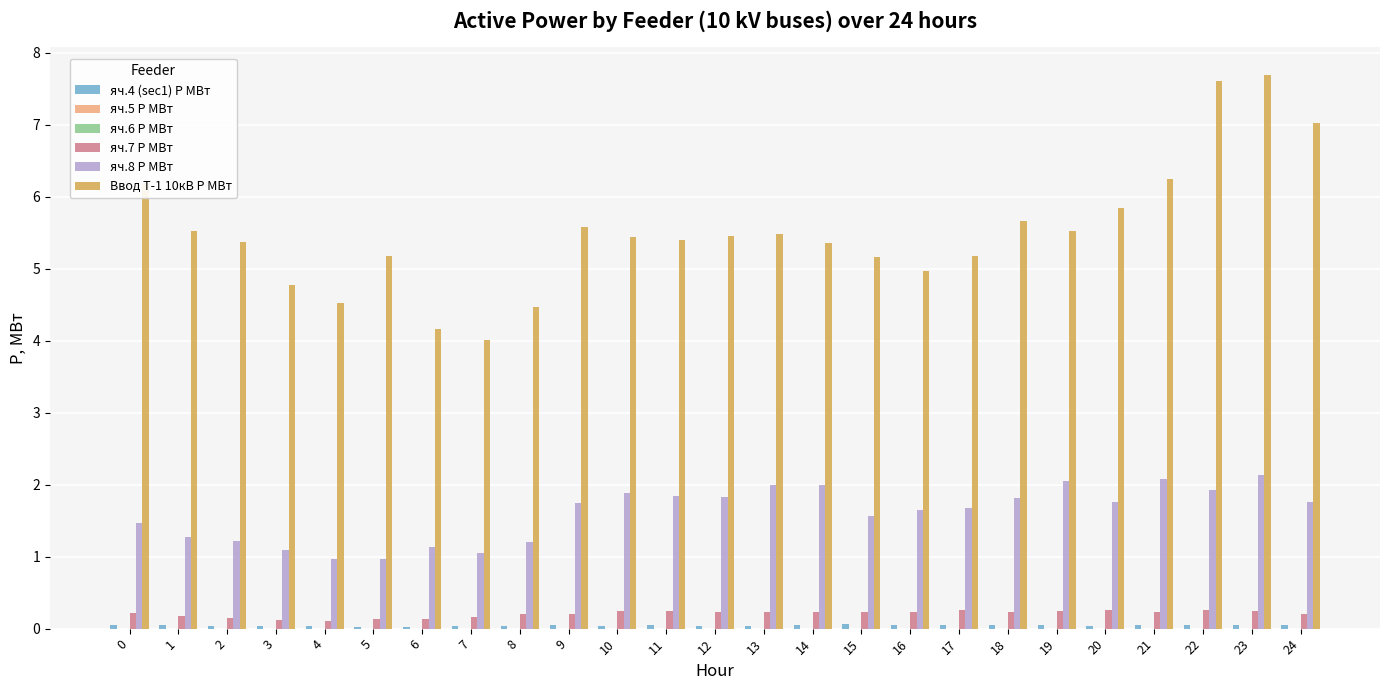

Which series has the largest total across all categories?

Ввод Т-1 10кВ P МВт